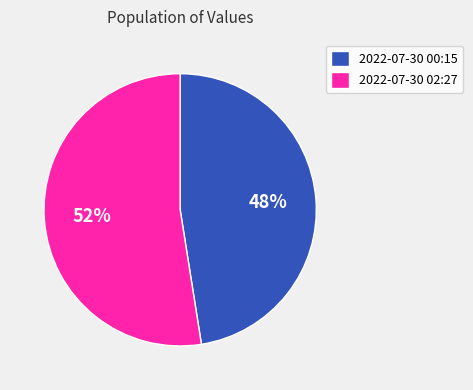

To the nearest percent, what portion does 2022-07-30 00:15 represent?

48%